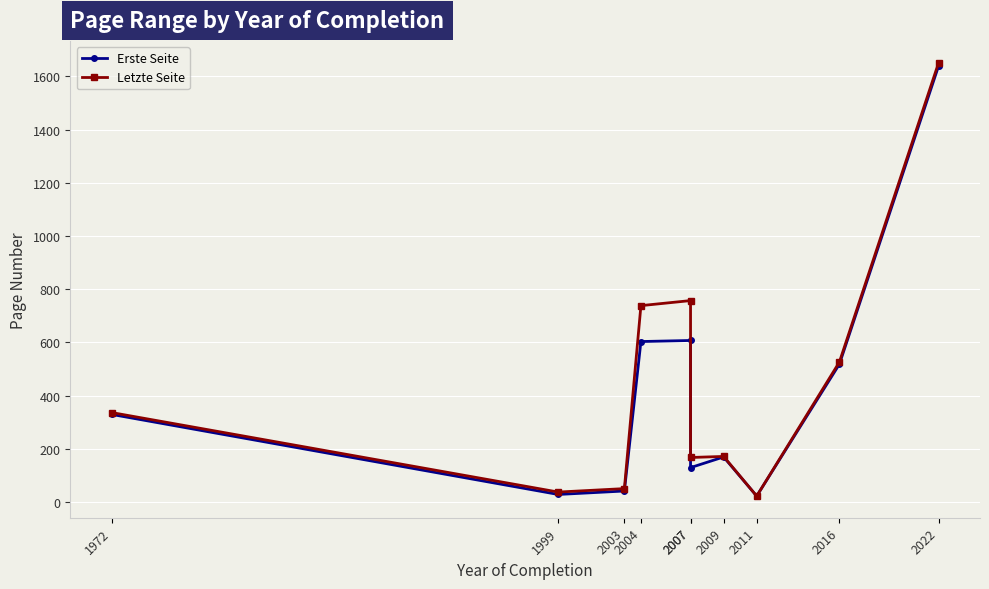

How many categories are shown in the chart?

10